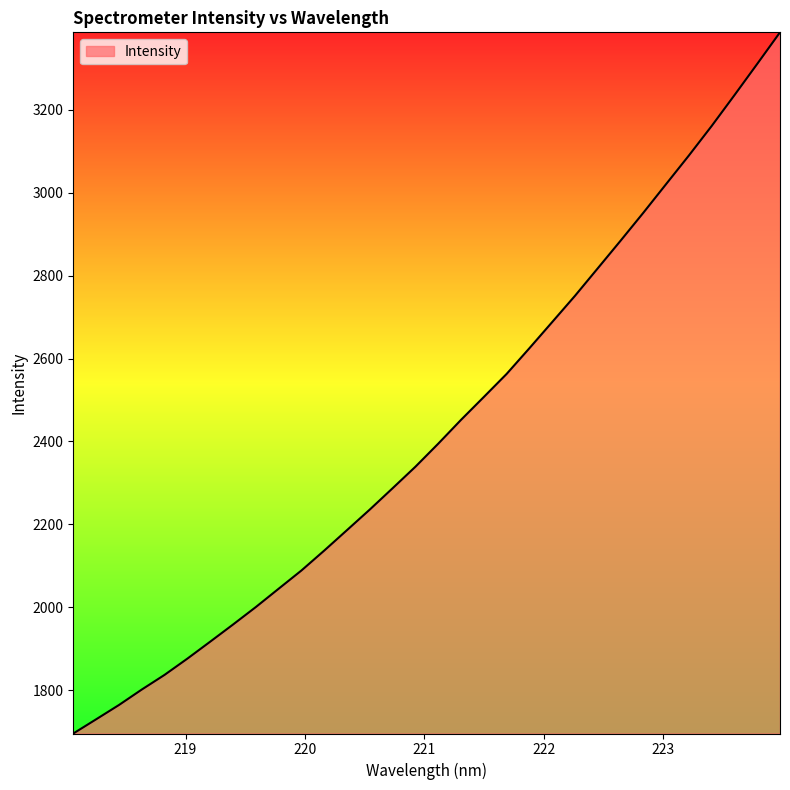

What is the difference between the maximum and minimum values?

1691.0